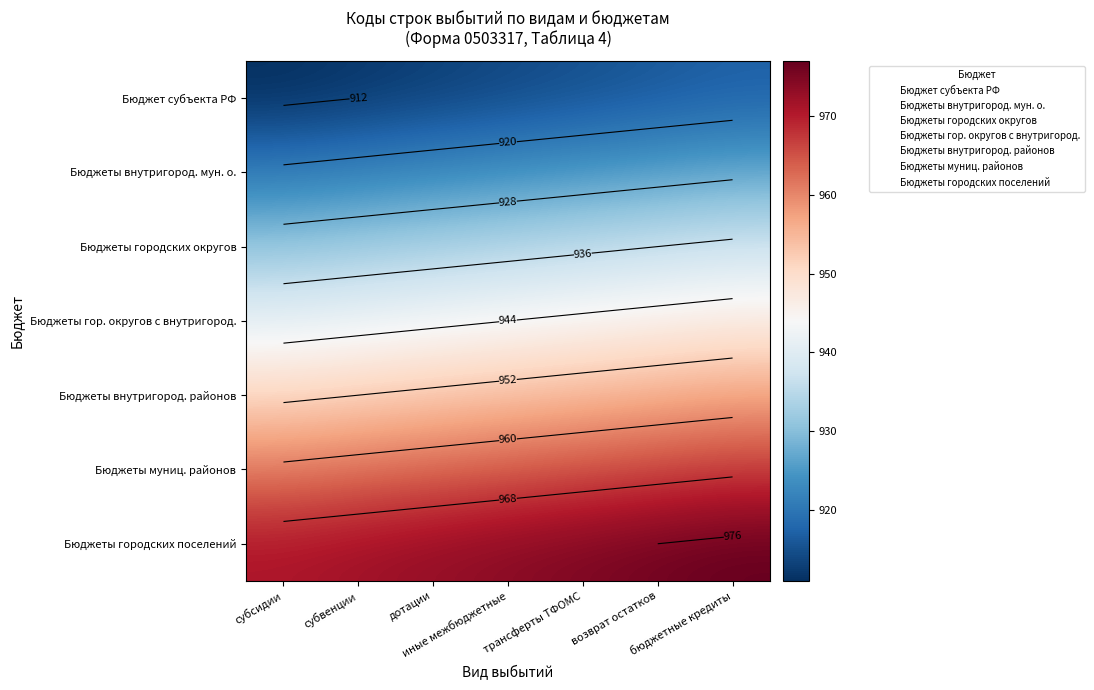

Which series has the largest total across all categories?

Бюджеты городских поселений